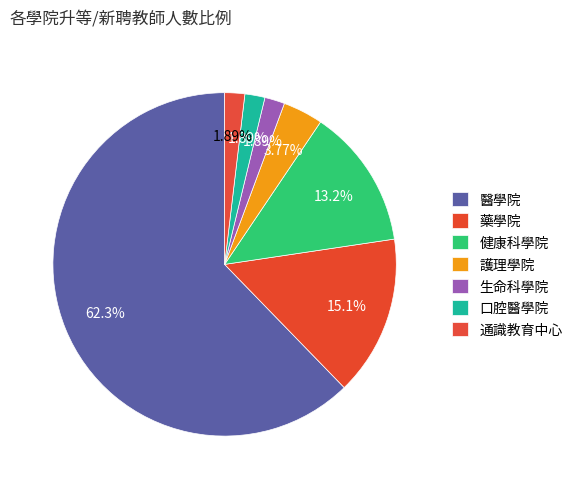

How many segments does this pie chart have?

7